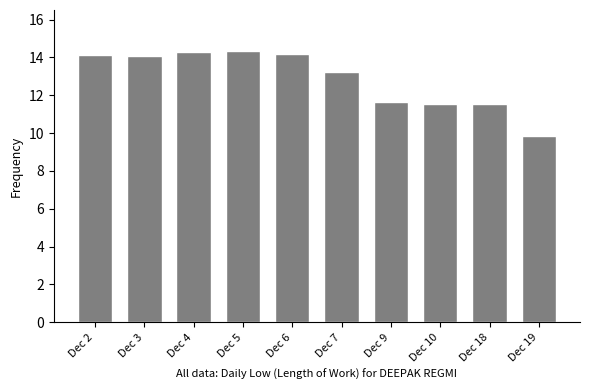

How many values exceed 14?

5